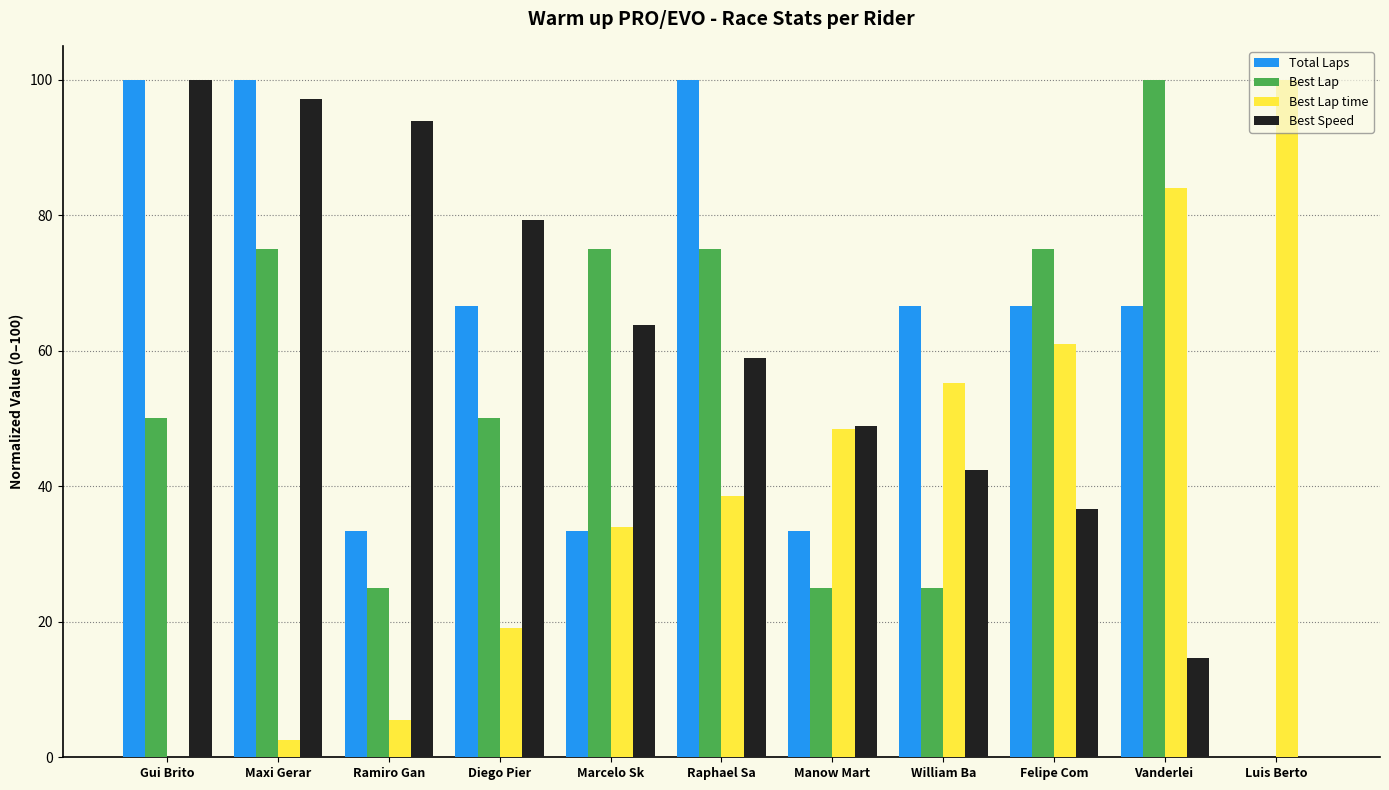

What is the total value across all series at Luis Berto?

100.0